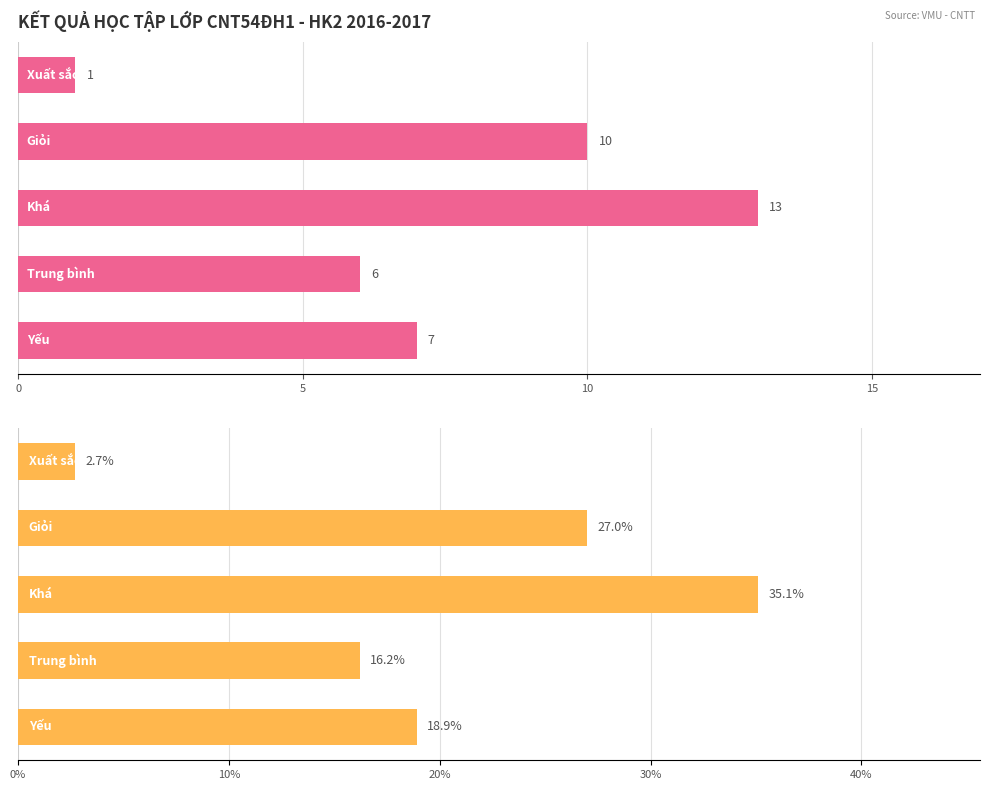

The value of Số sinh viên at 5 is 10.0. True or false?

True